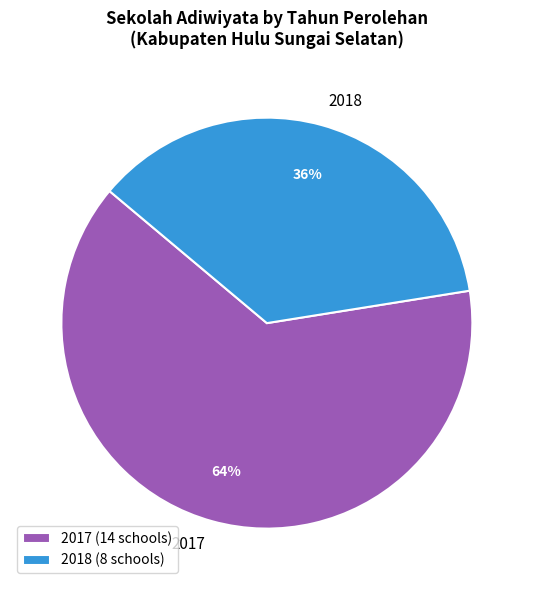

Is it true that 2017 is 56% of the pie?

False